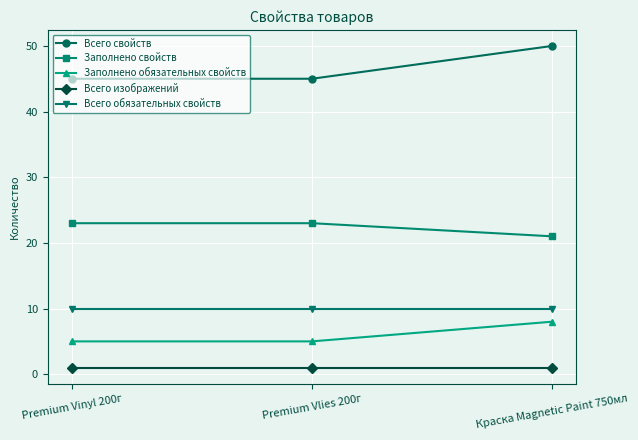

Count the number of data series in this chart.

5